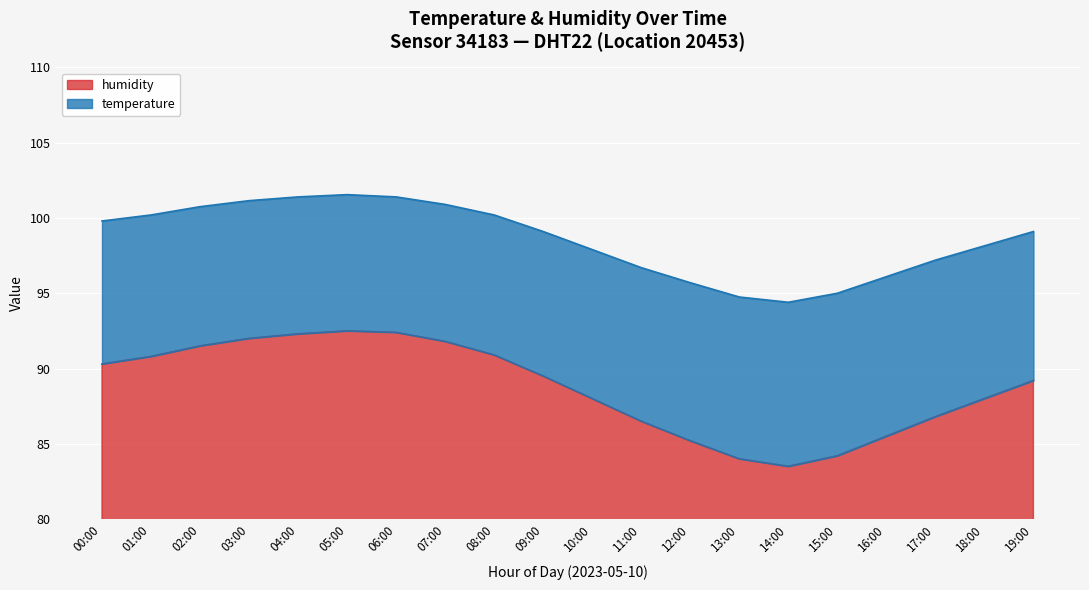

What is the difference between the highest and lowest values at 11:00?

10.2